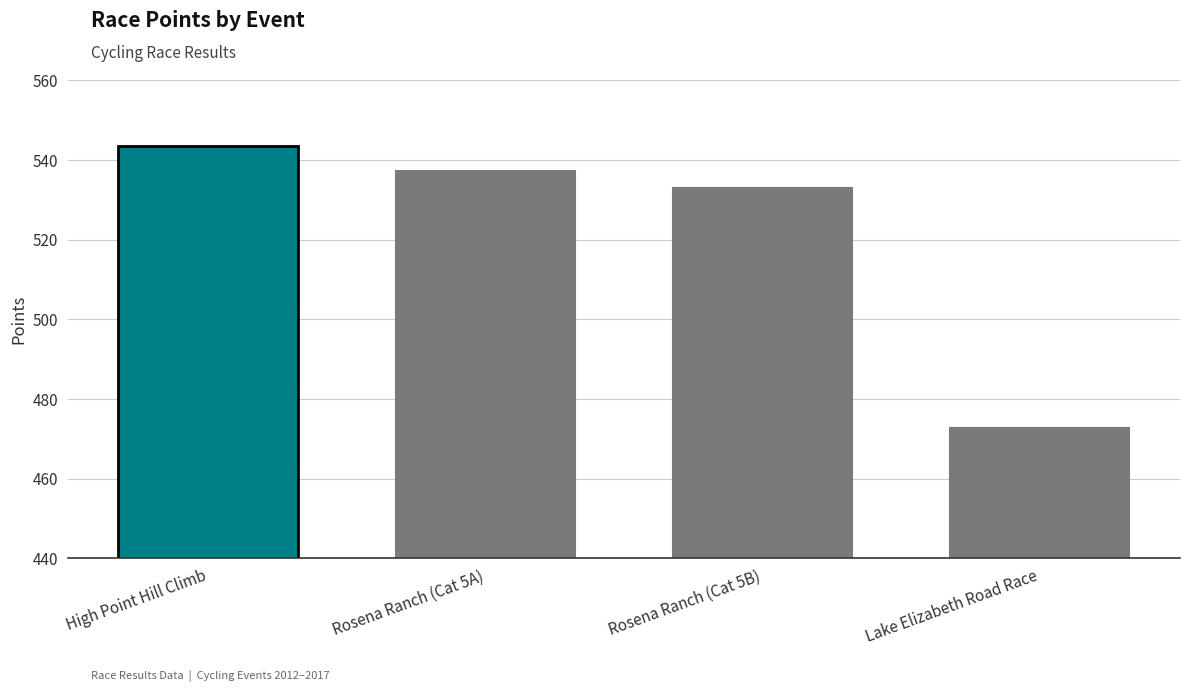

At which label does the data first exceed 537?

High Point Hill Climb